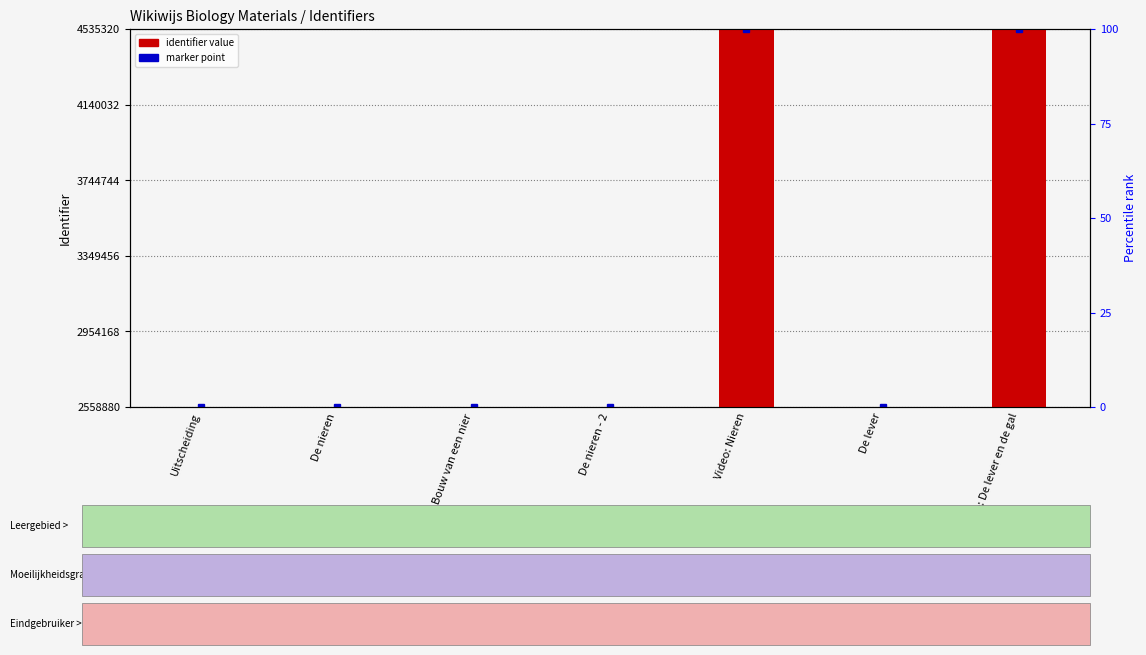

List the labels in order of value, largest first.

Video: De lever en de gal, Video: Nieren, De lever, De nieren - 2, Bouw van een nier, De nieren, Uitscheiding